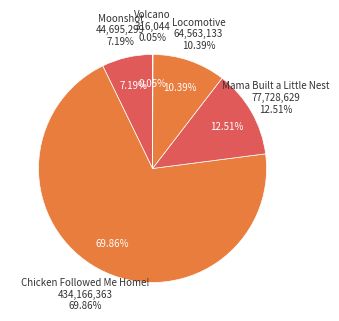

How many segments does this pie chart have?

5